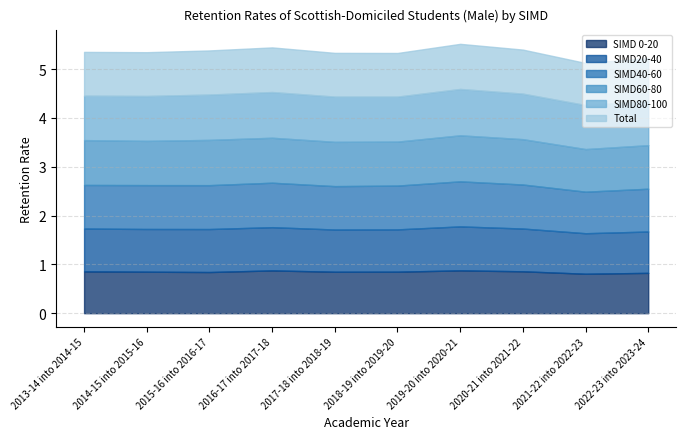

True or false: SIMD40-60 and SIMD 0-20 intersect in this chart.

False